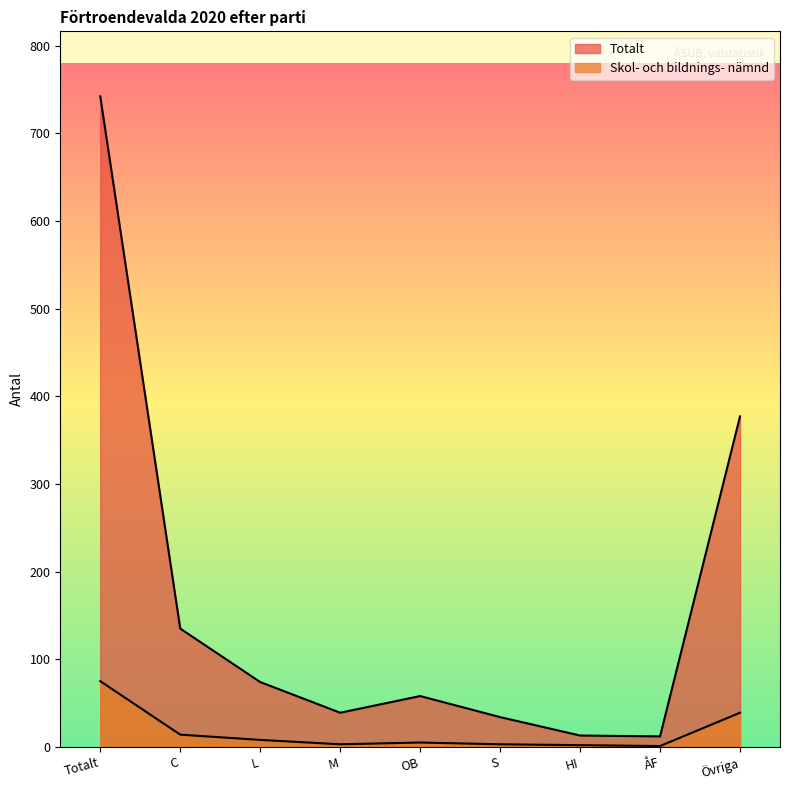

True or false: Skol- och bildnings- nämnd has a value of 1 at ÅF.

False